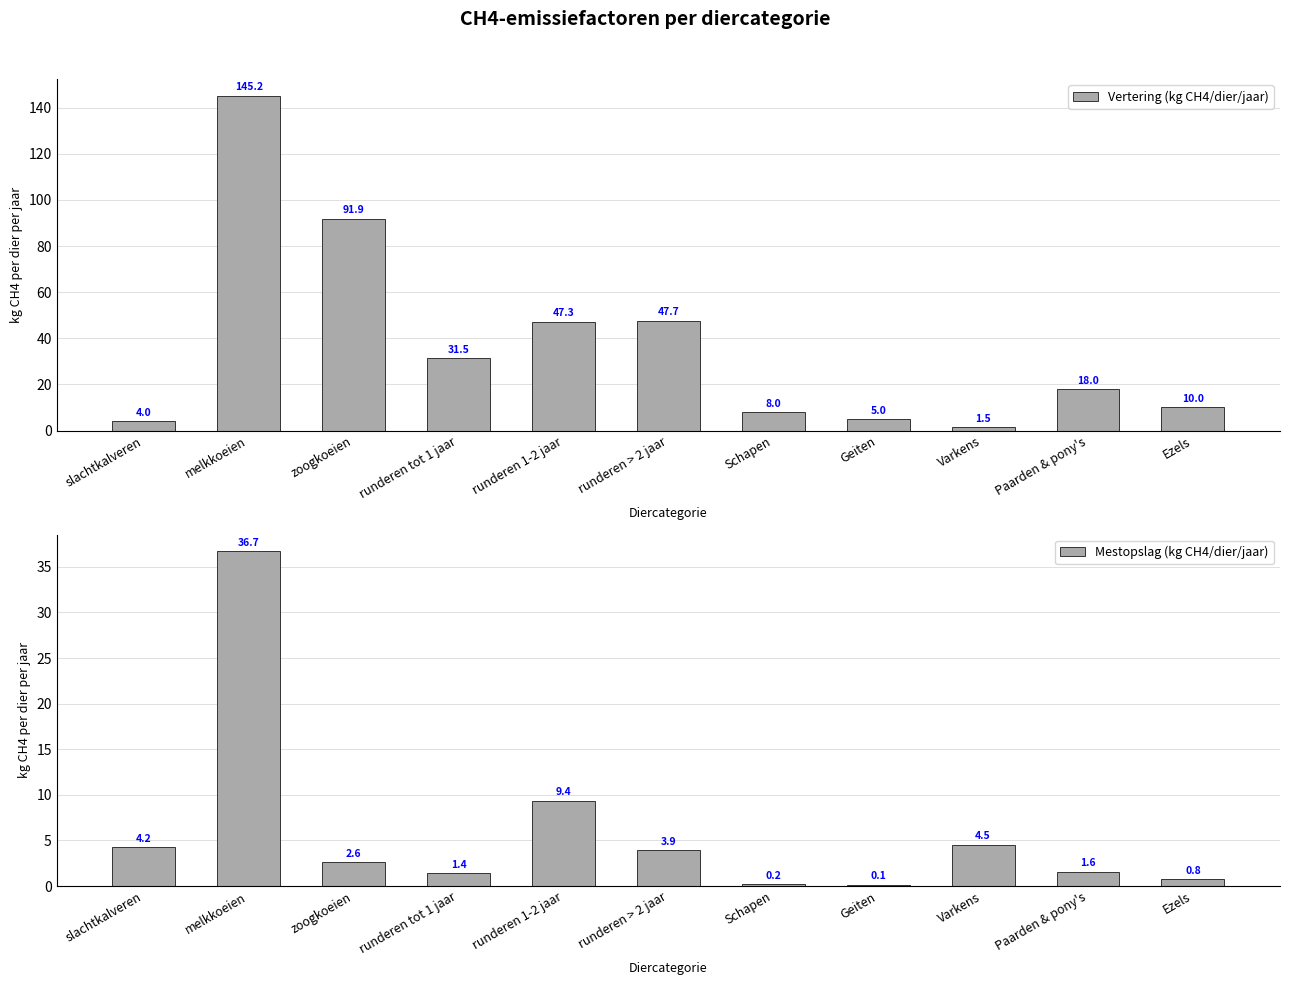

Is it true that Vertering (kg CH4/dier/jaar) equals 14.8 at runderen tot 1 jaar?

False